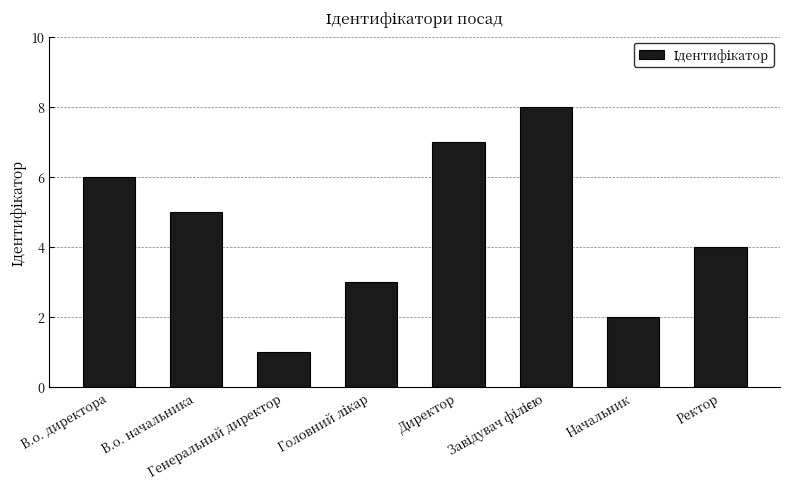

What is the maximum value shown in the chart?

8